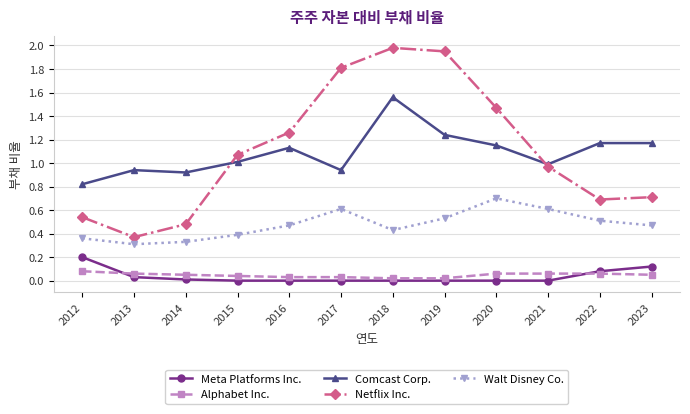

Which series has the largest total across all categories?

Netflix Inc.